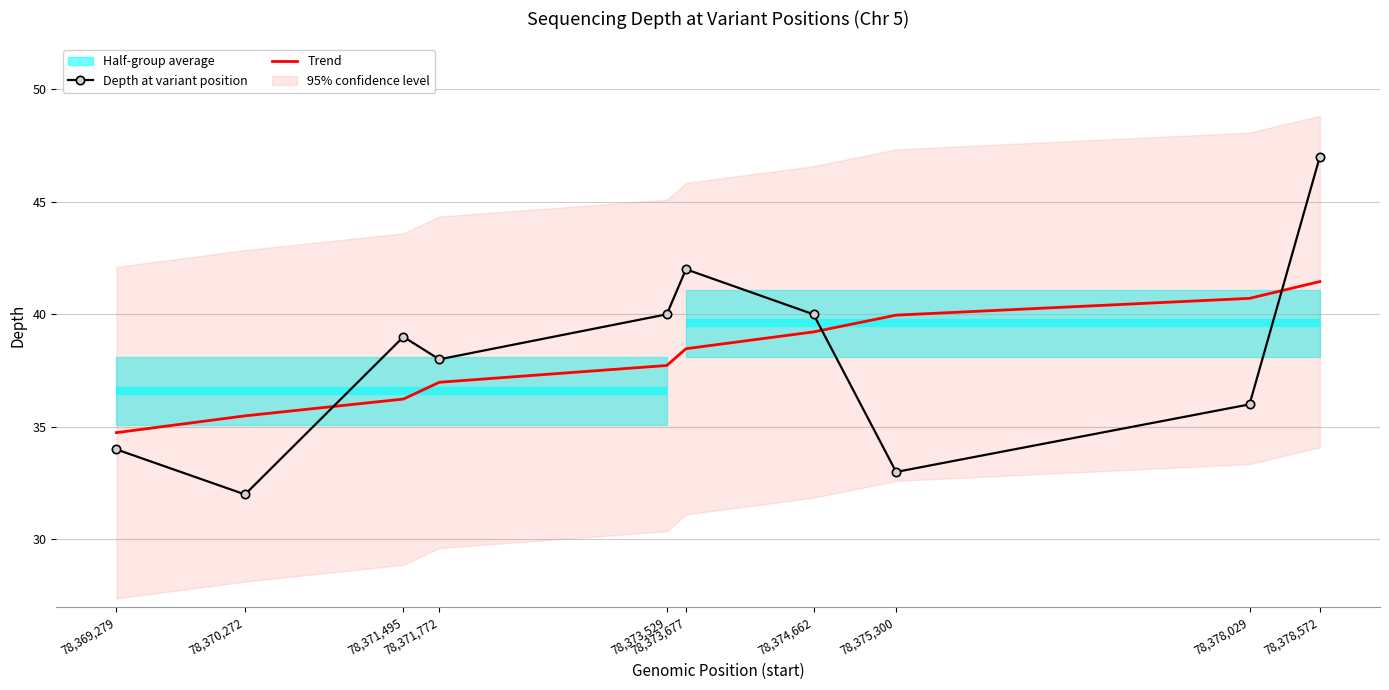

How many times do Trend and Depth at variant position cross each other?

3